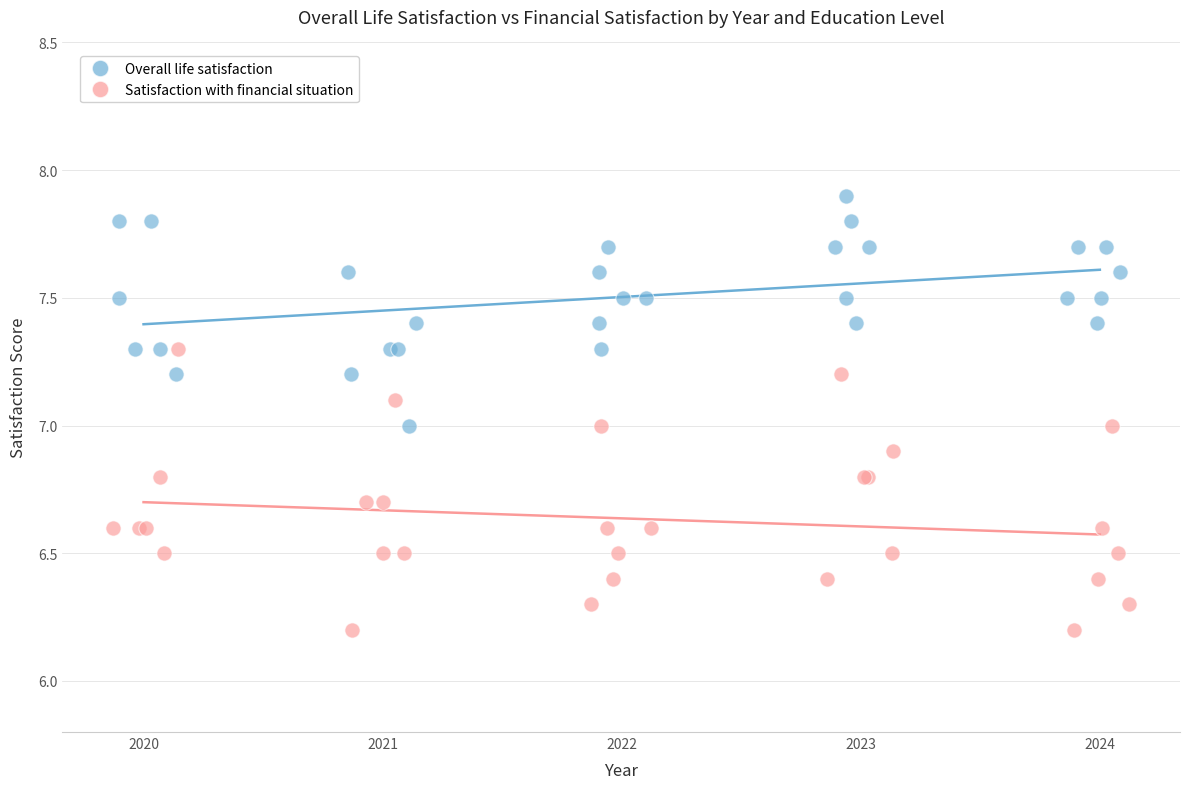

Which series contains the highest Y value?

Overall life satisfaction